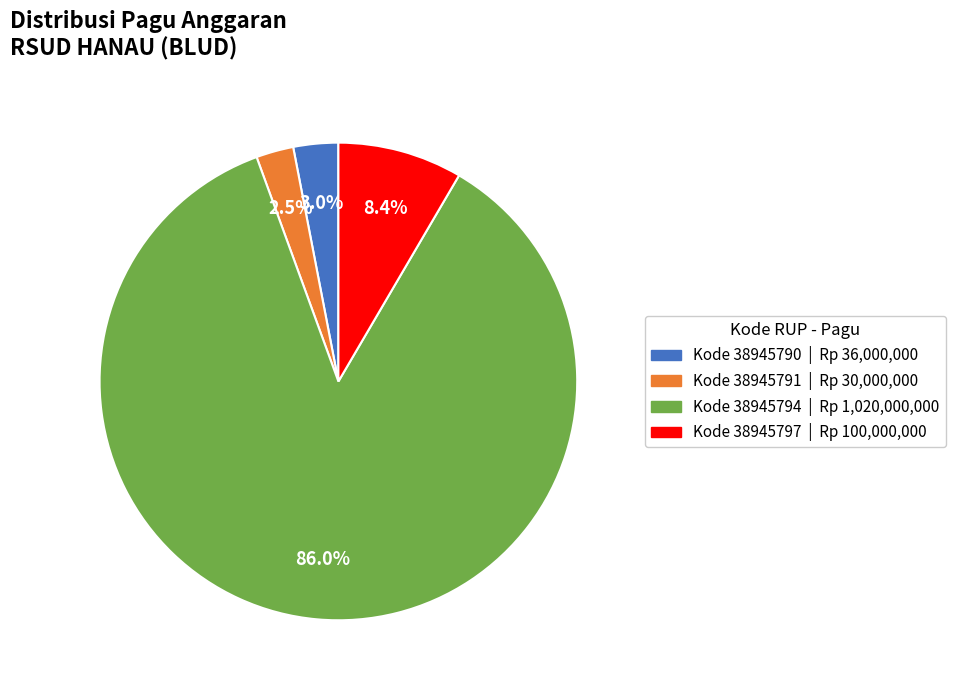

Does any single category account for the majority?

Yes